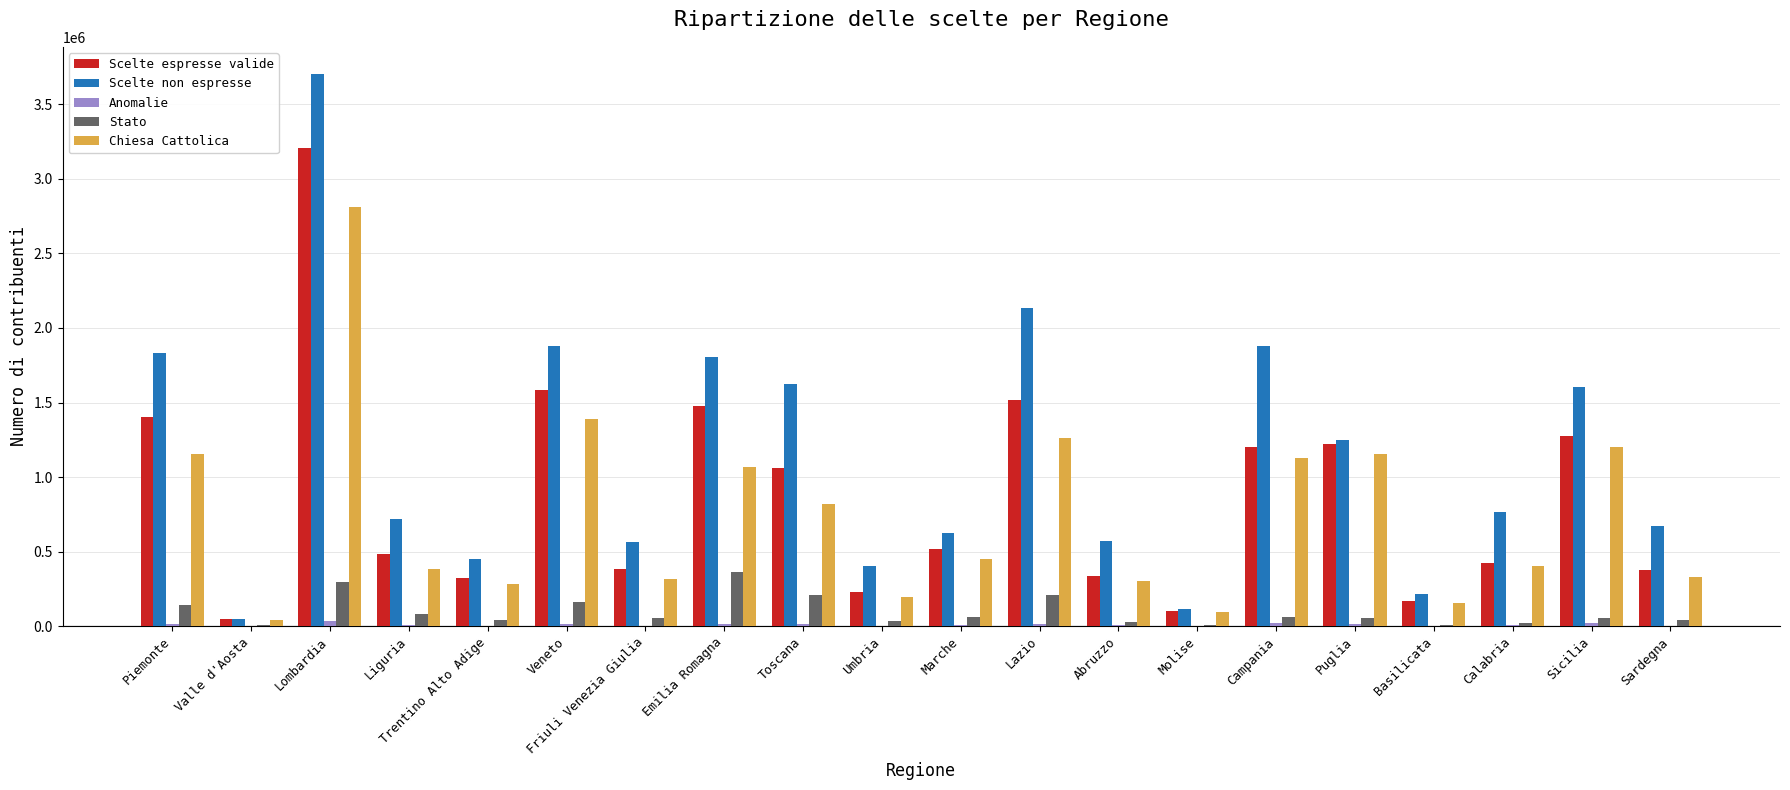

The Scelte non espresse series shows 721614 at Liguria. True or false?

True